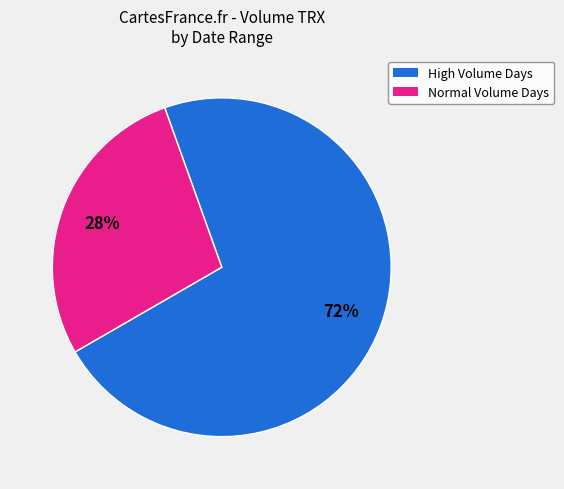

To the nearest percent, what is the difference between the largest and smallest slice percentages?

44%